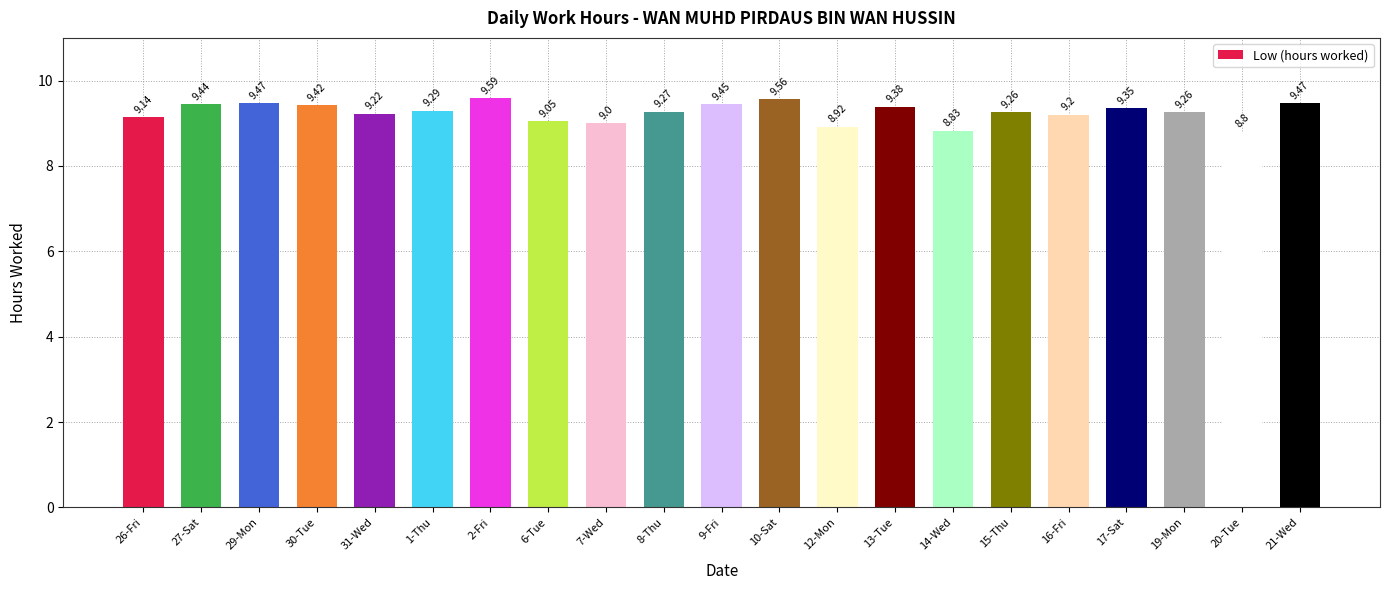

At which label does the data first exceed 9?

26-Fri